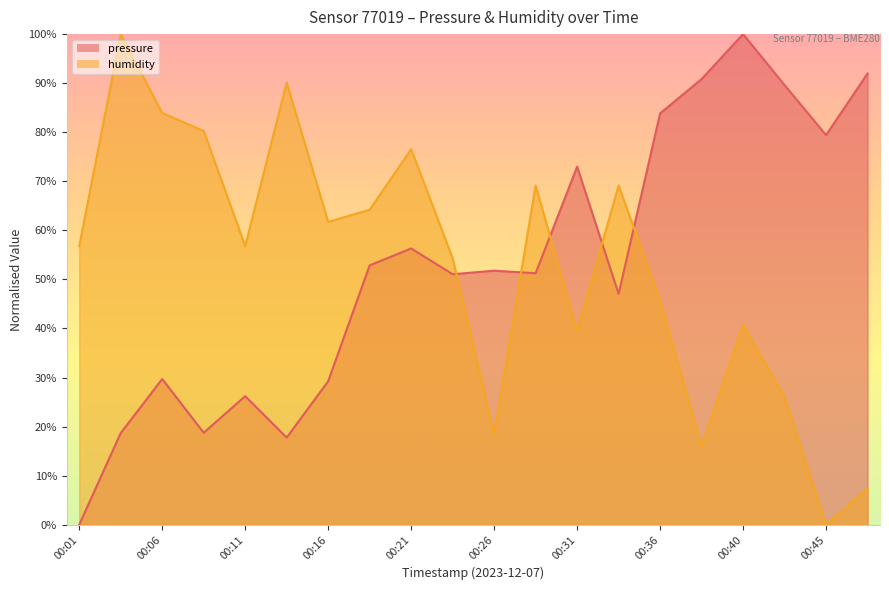

At which label does humidity reach its peak?

00:04